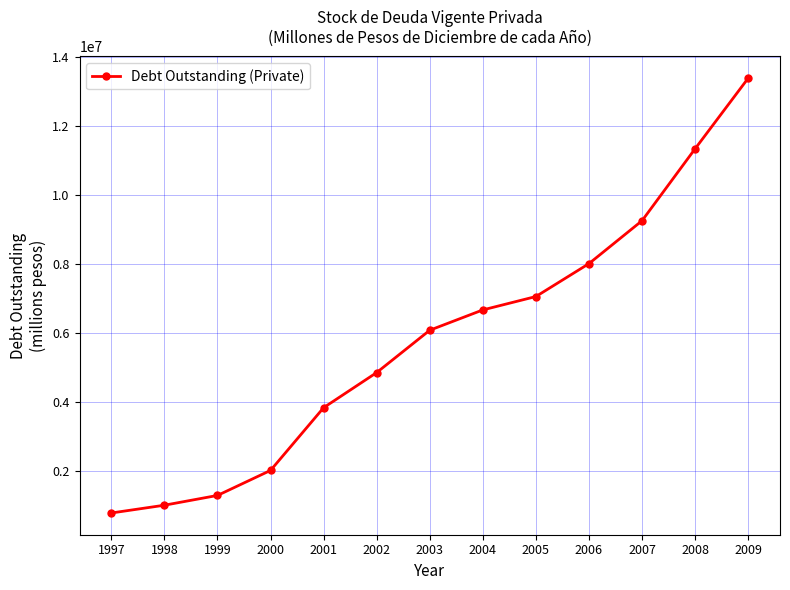

List the labels in order of value, smallest first.

1997, 1998, 1999, 2000, 2001, 2002, 2003, 2004, 2005, 2006, 2007, 2008, 2009